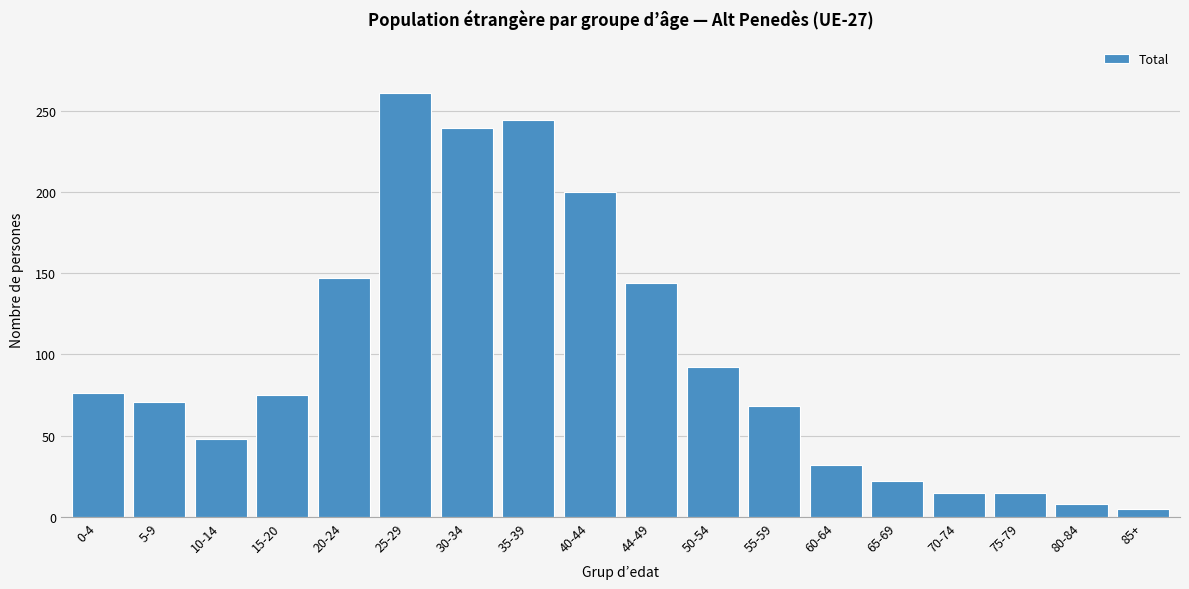

What is the label of the 7th bar from the right?

55-59